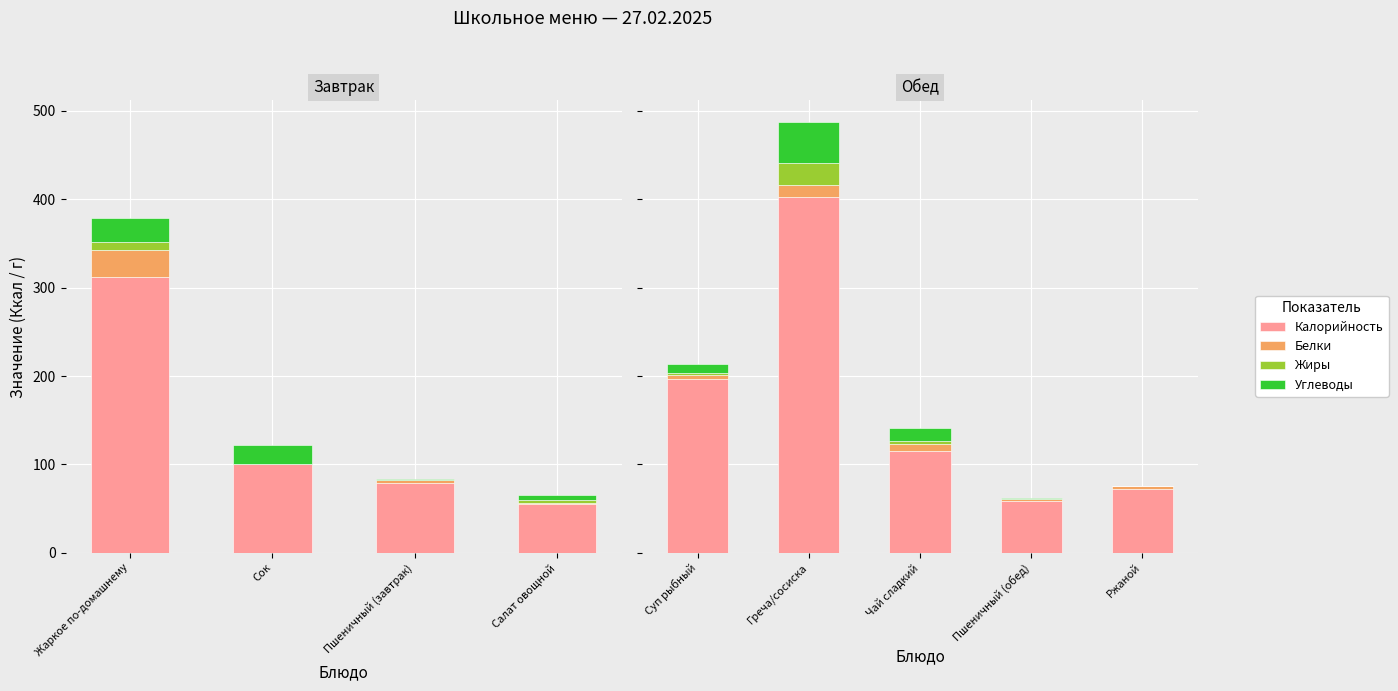

Is the value of Белки at Пшеничный (обед) greater than the value of Жиры at Ржаной?

Yes